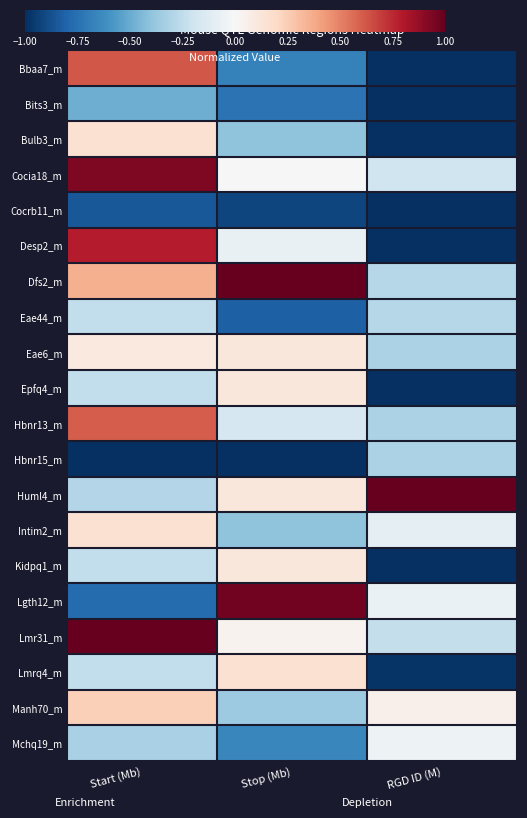

What is the total value across all series at Start (Mb)?

0.2